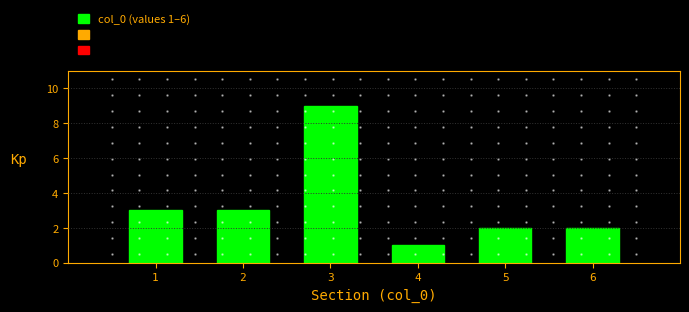

Which range on the x-axis has the tallest bar?

2.5 to 3.5